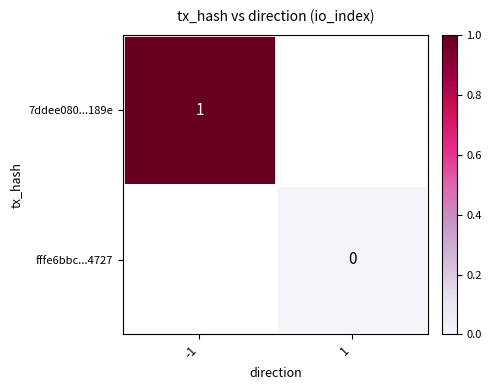

Between 1 and -1, which is larger?

-1